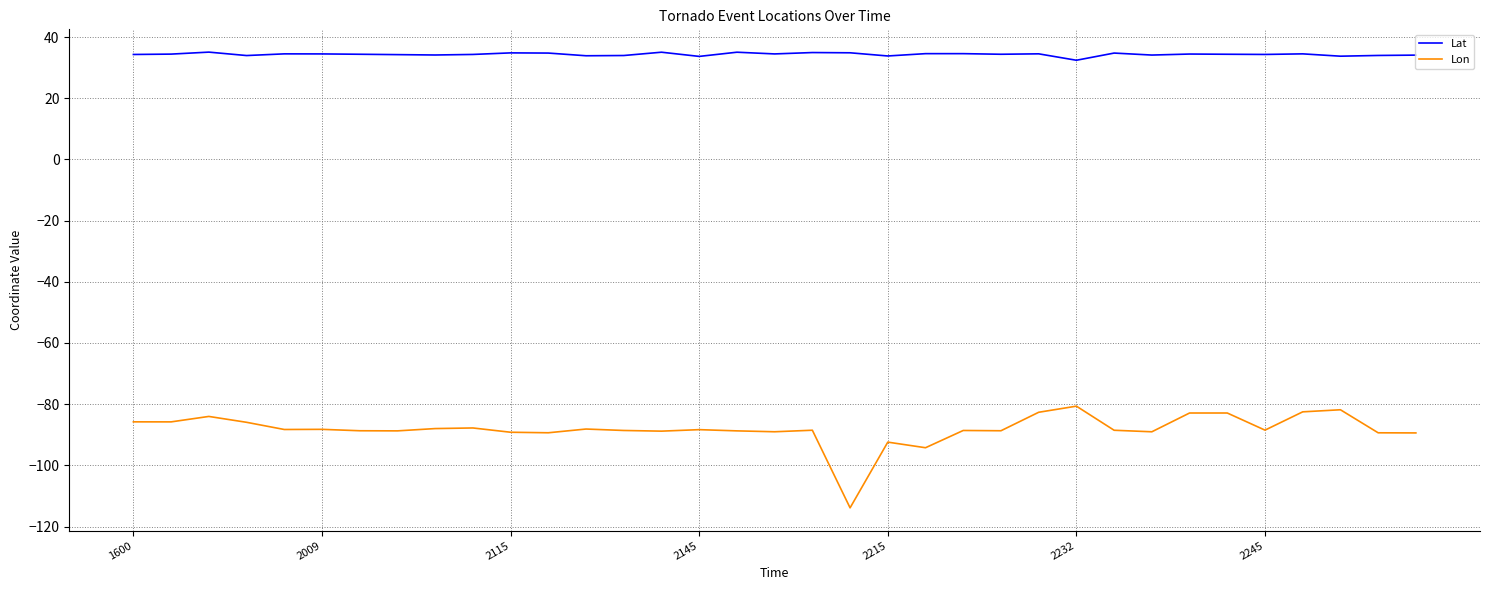

True or false: Lon and Lat cross at least once.

False